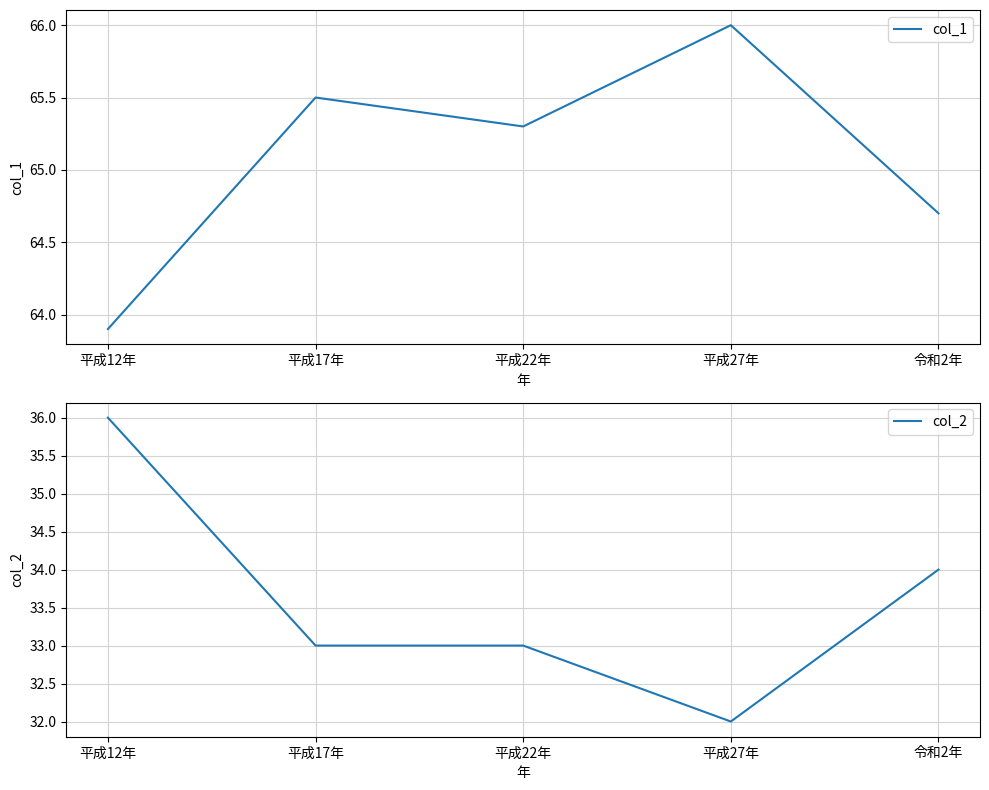

Which has a higher value, 平成22年 or 平成27年?

平成27年